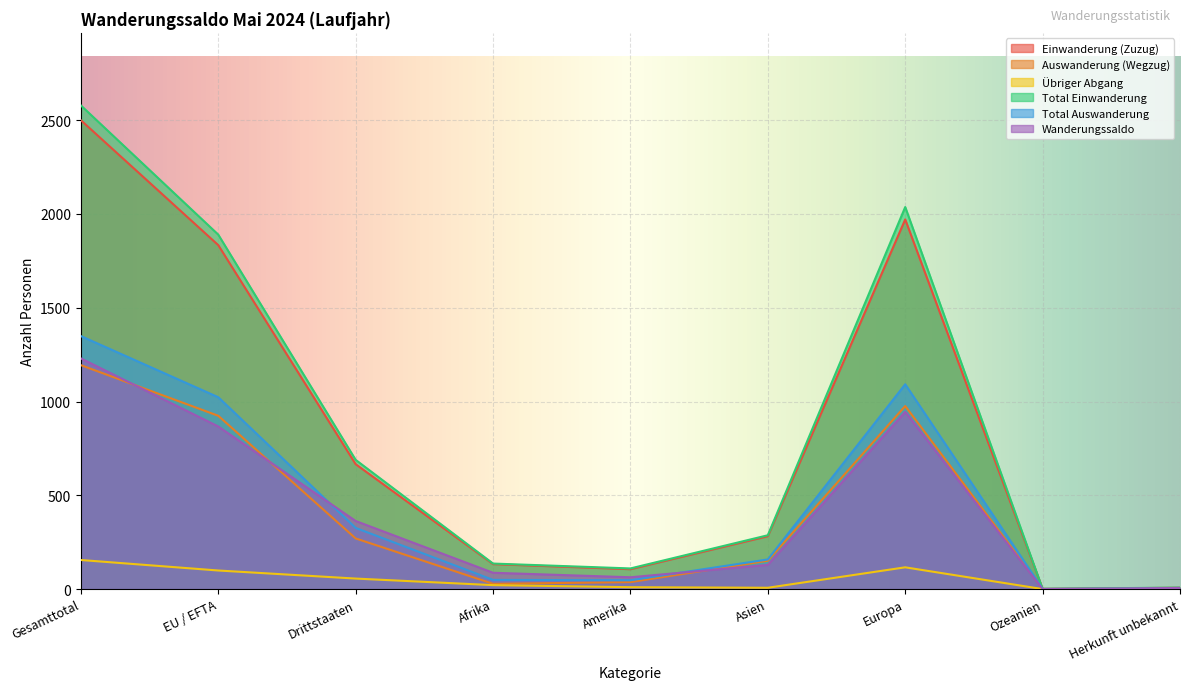

True or false: Auswanderung (Wegzug) and Total Einwanderung cross at least once.

False